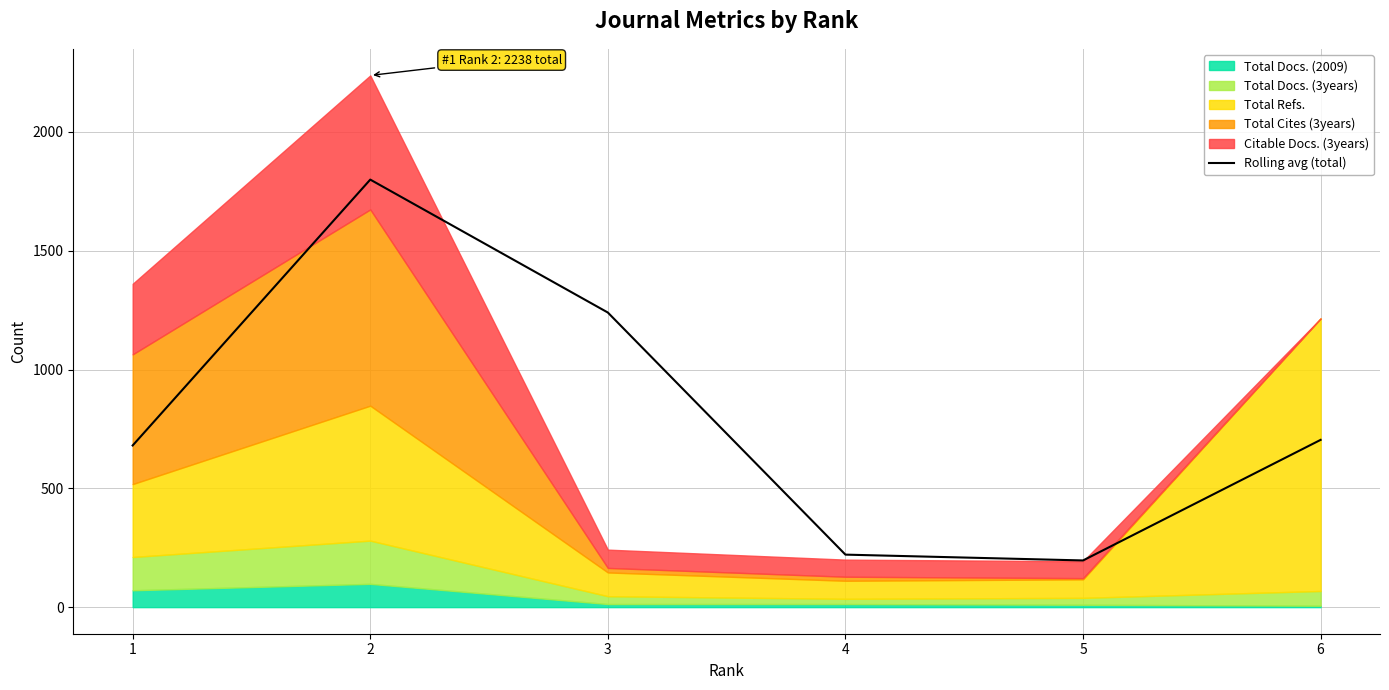

What is the difference between the maximum and minimum values?

1603.0